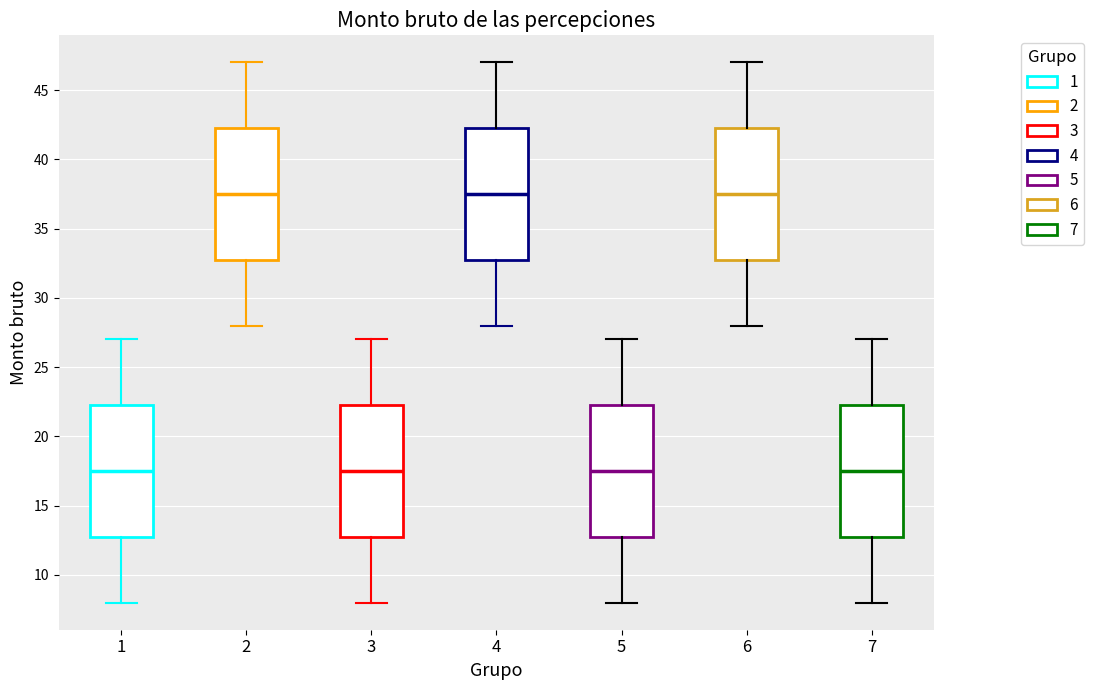

Reading left to right, transcribe this box plot: for each box, give where its median line is, the range the box spans, and where its two whiskers end, as read against the y-axis. The values are not printed on the chart, so give them approximately, as read against the axis.

1: median 17.5, box 13.0 to 22.5, whiskers 8.0 to 27.0
2: median 37.5, box 33.0 to 42.5, whiskers 28.0 to 47.0
3: median 17.5, box 13.0 to 22.5, whiskers 8.0 to 27.0
4: median 37.5, box 33.0 to 42.5, whiskers 28.0 to 47.0
5: median 17.5, box 13.0 to 22.5, whiskers 8.0 to 27.0
6: median 37.5, box 33.0 to 42.5, whiskers 28.0 to 47.0
7: median 17.5, box 13.0 to 22.5, whiskers 8.0 to 27.0